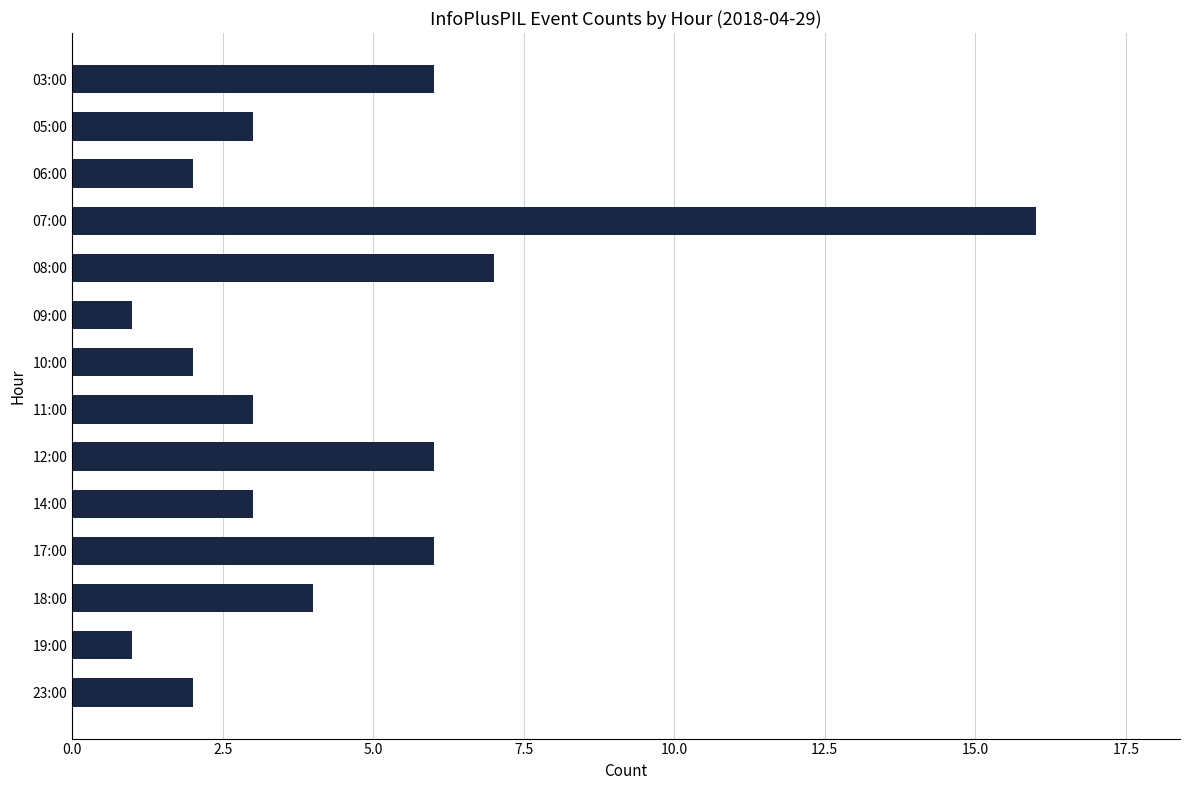

The value at 17:00 is 6. True or false?

True